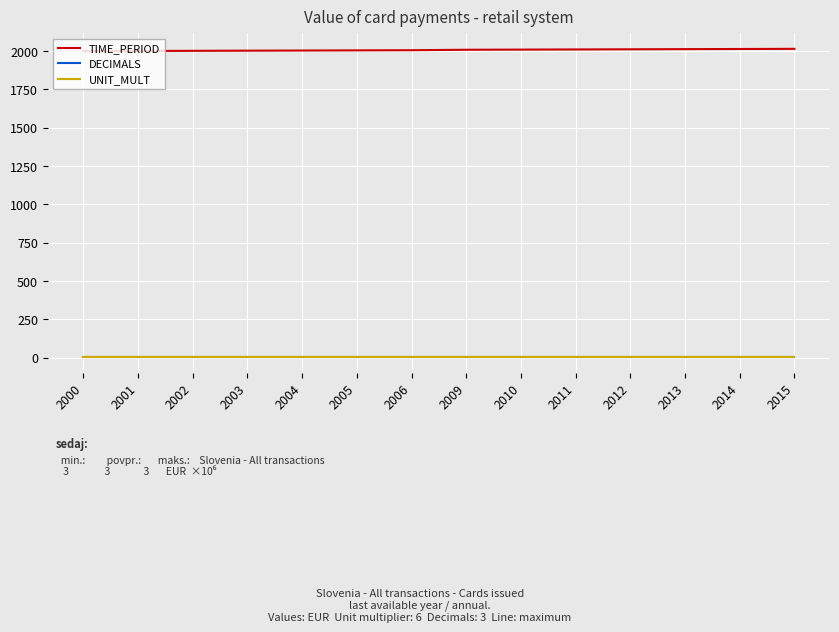

At how many categories does at least one series exceed 1029?

14